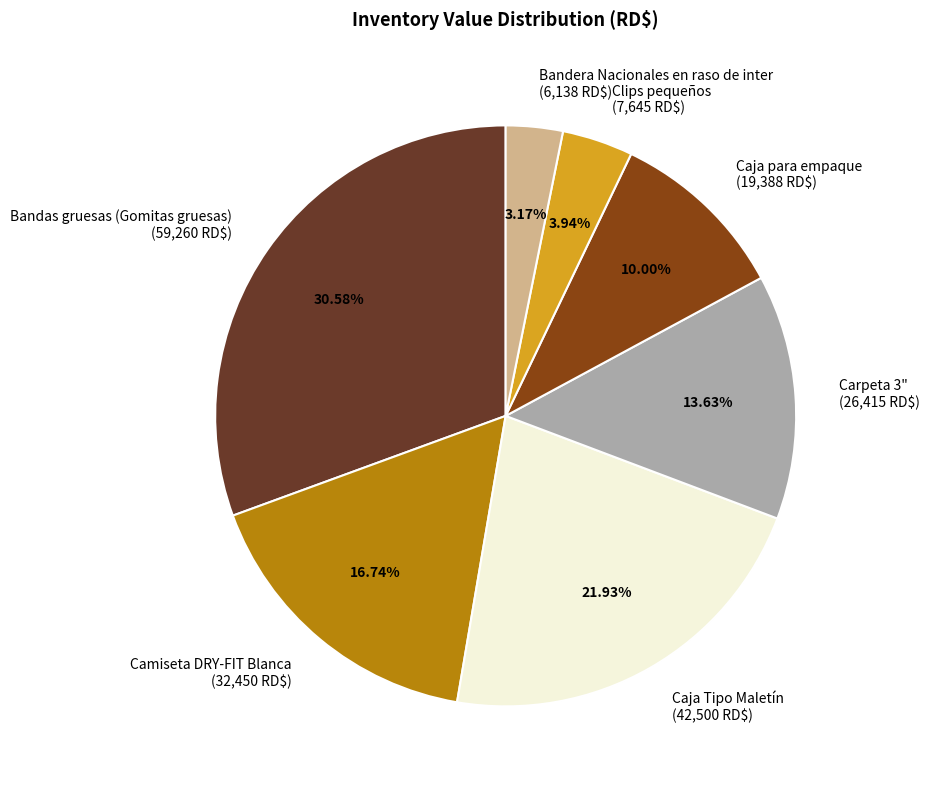

Is Caja para empaque the majority of the pie?

No